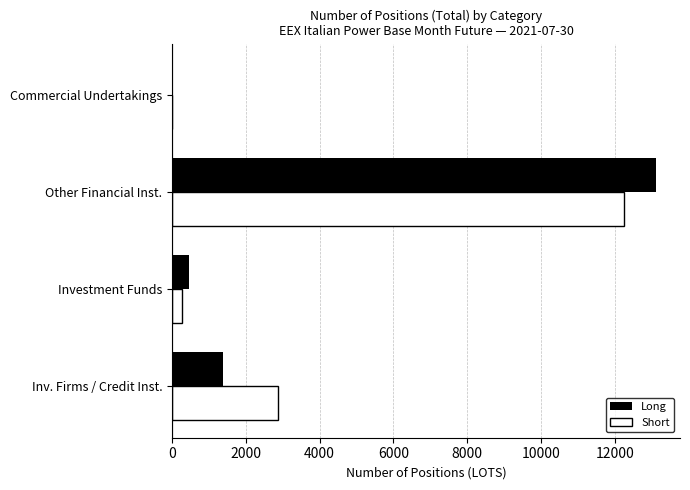

Which category has the highest value across all series?

Other Financial Inst.